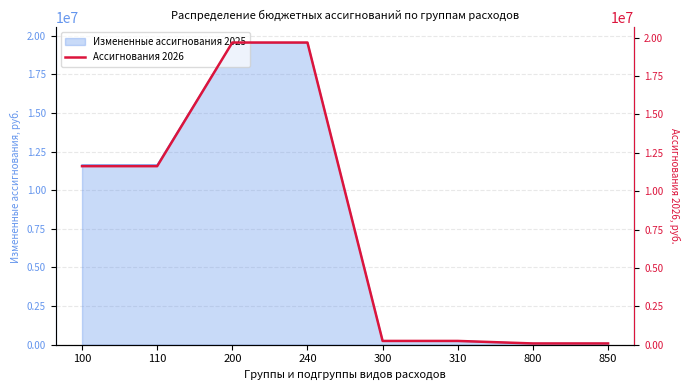

Rank the categories by value from highest to lowest.

200, 240, 100, 110, 300, 310, 800, 850